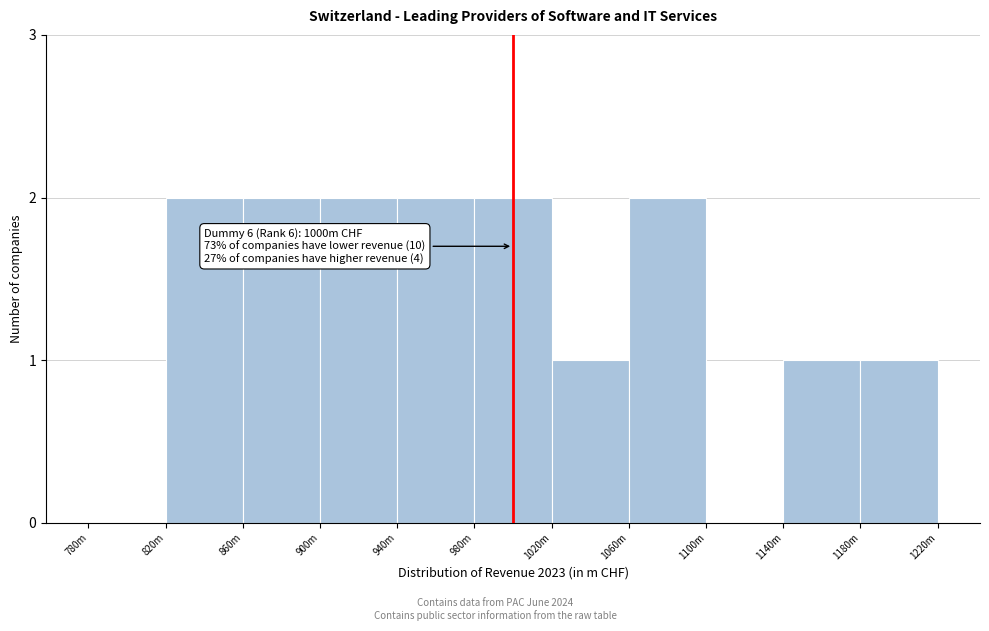

Reading right to left, what are all the values shown in this chart?

1180m=1	1140m=1	1100m=0	1060m=2	1020m=1	980m=2	940m=2	900m=2	860m=2	820m=2	780m=0